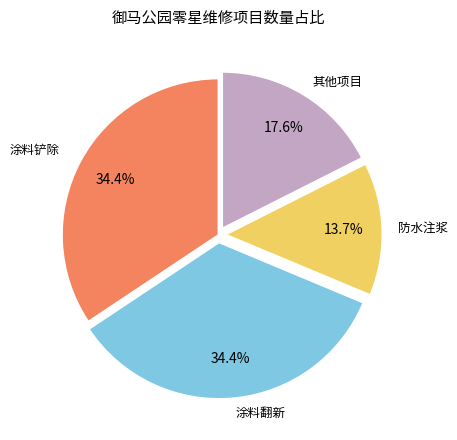

Is there a majority slice in this chart?

No